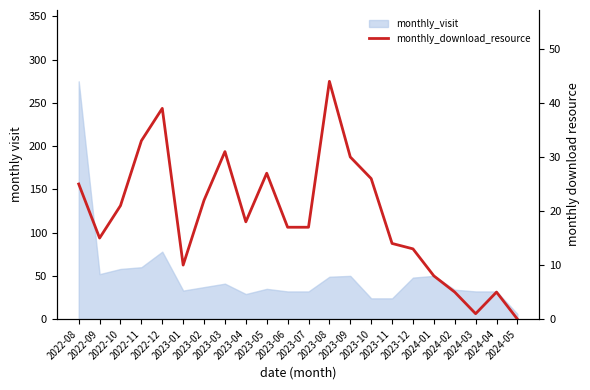

Does the chart display data point markers on the line(s)?

No